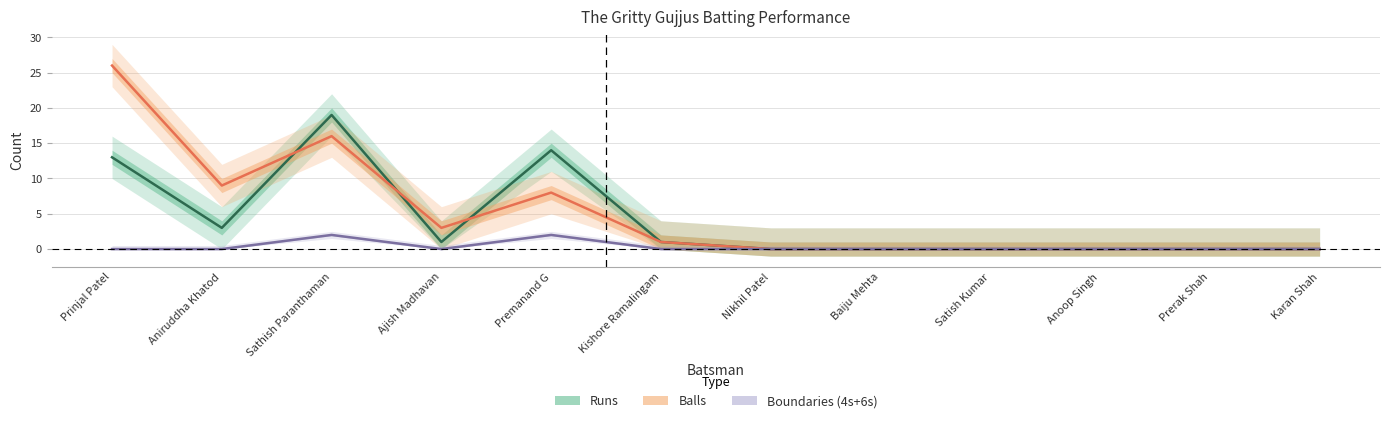

Between Prerak Shah and Satish Kumar, which is larger?

Prerak Shah